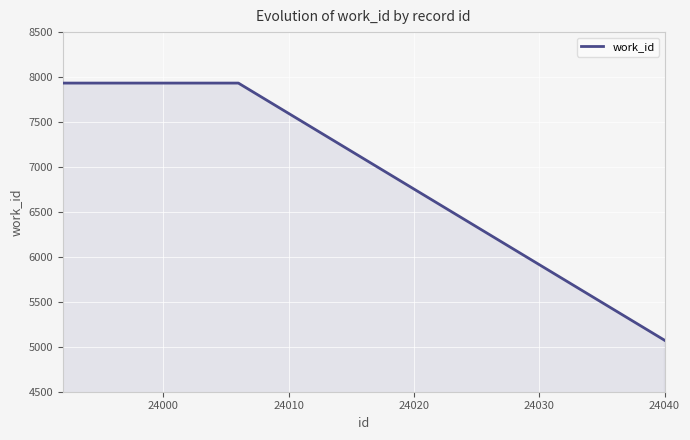

True or false: there are more than 2 points higher than both neighbors.

False